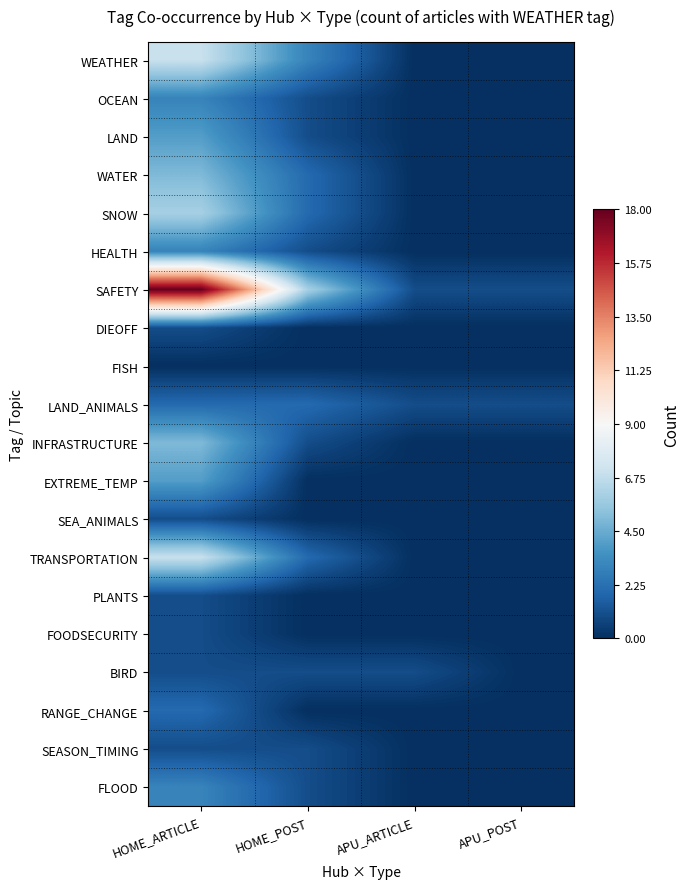

Between HOME_POST and APU_POST, which series saw the biggest shift?

SAFETY